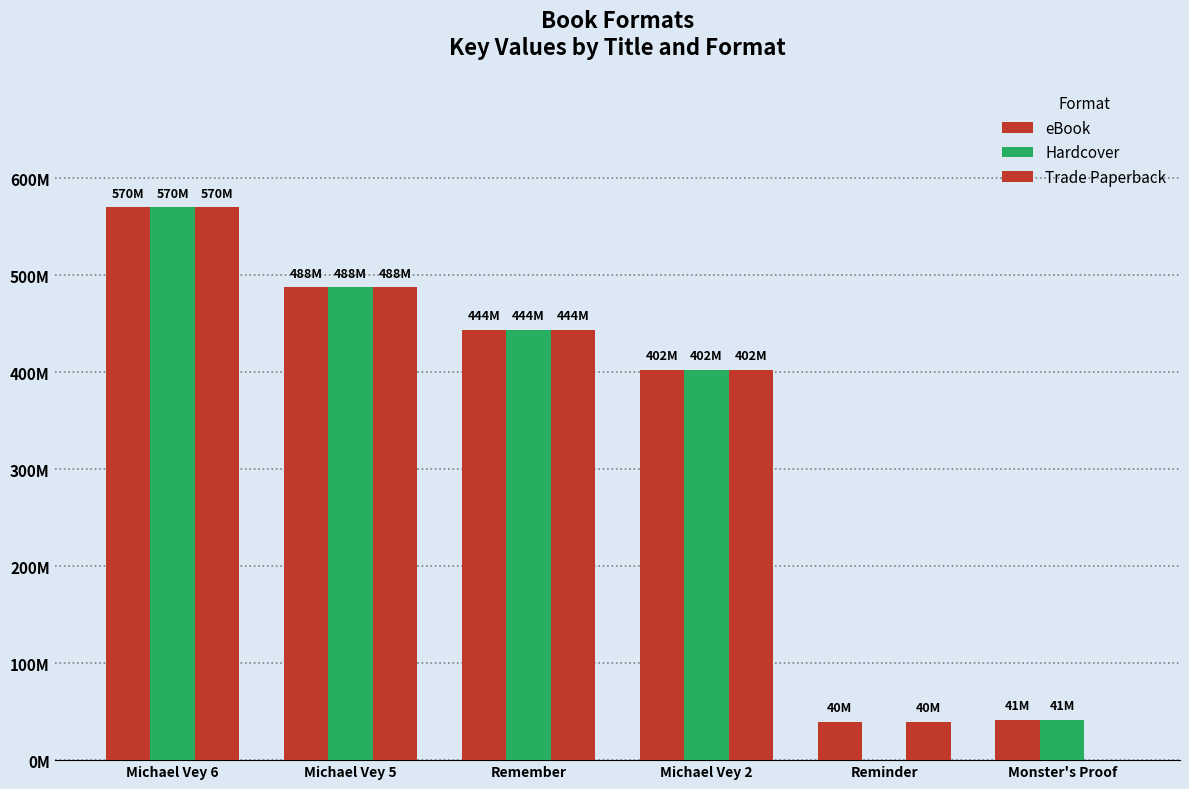

Reading right to left, extract all data points from this chart.

eBook: 41314087	39545775	402284228	443934760	487532018	569934082
Hardcover: 41314087	0	402284228	443934760	487532018	569934082
Trade Paperback: 0	39545775	402284228	443934760	487532018	569934082